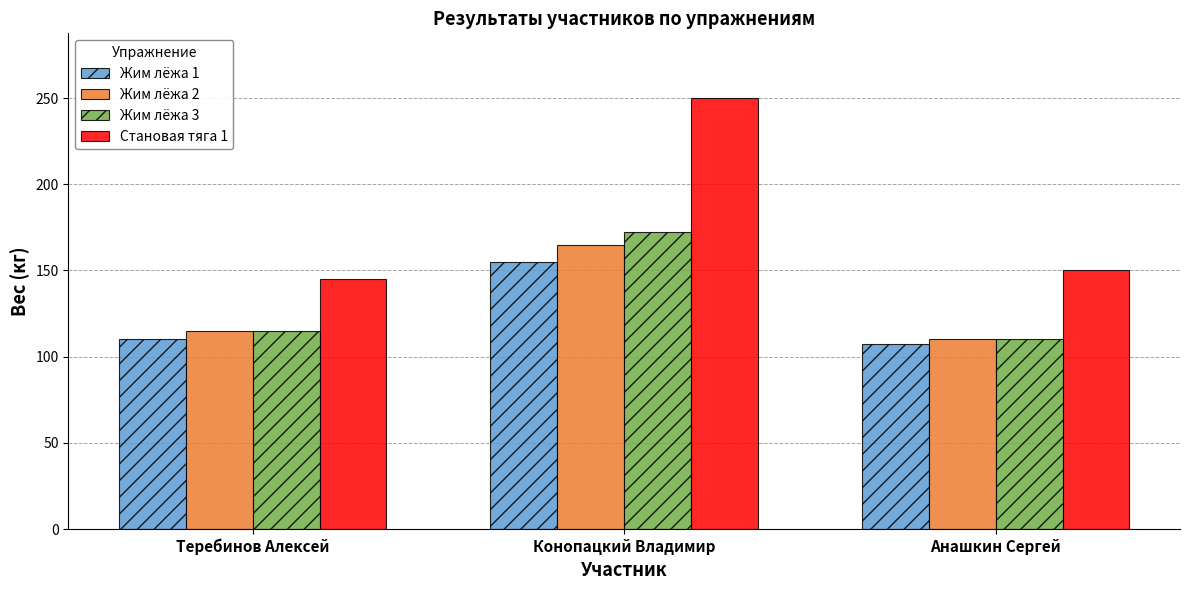

True or false: Жим лёжа 2 has a value of 110.0 at Анашкин Сергей.

True